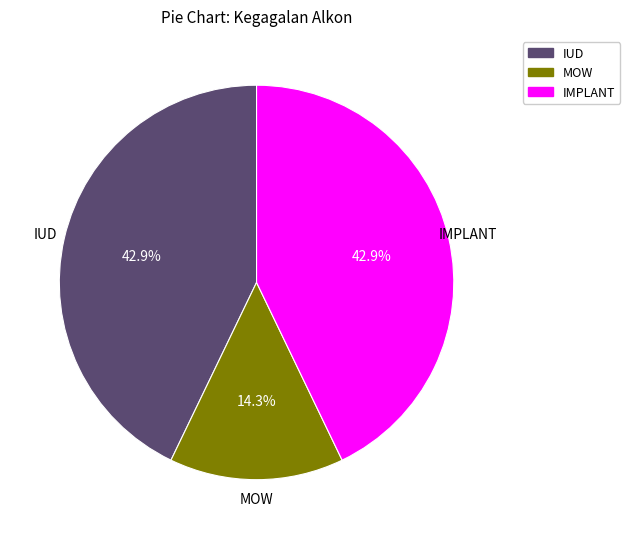

What is the ratio of the value at MOW to the value at IUD?

0.3